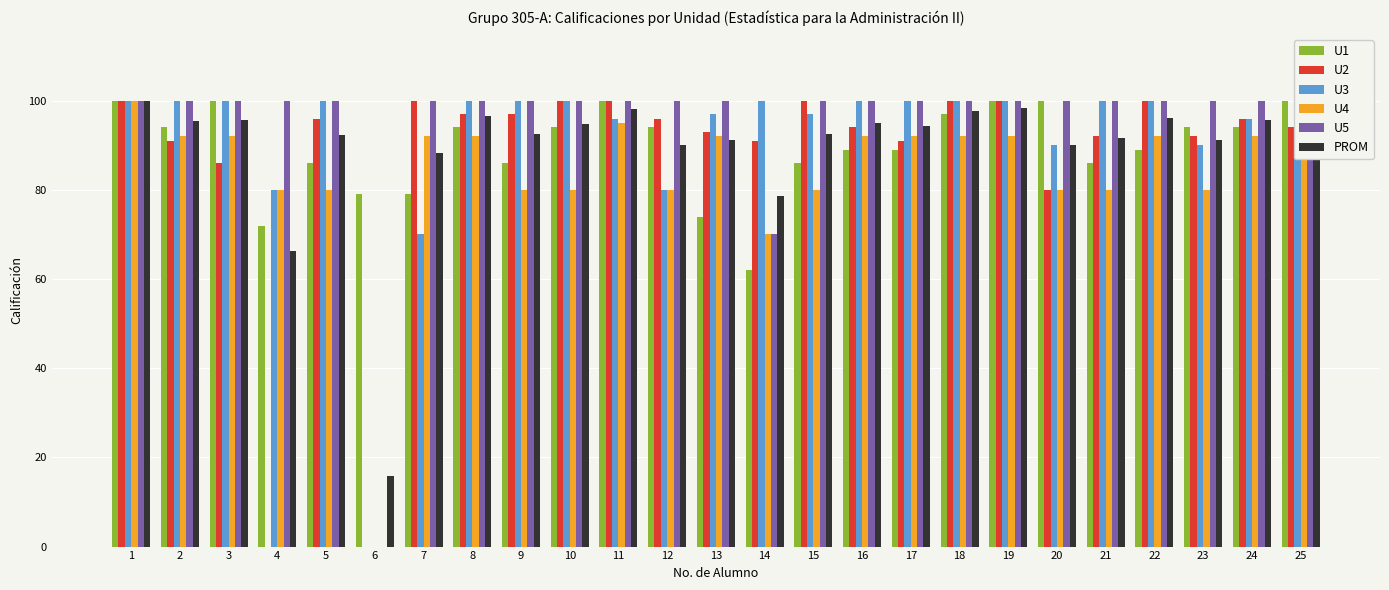

What is the value of the U5 bar at the 12th from the left?

100.0